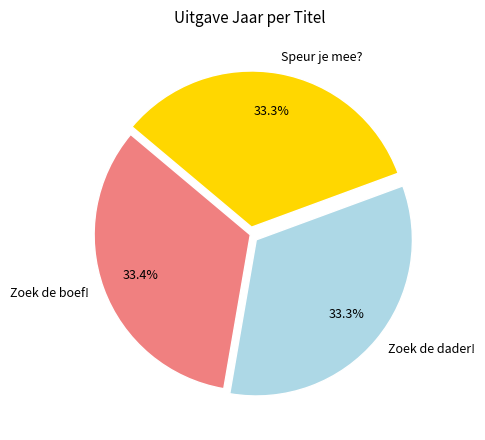

True or false: Zoek de dader! accounts for 24% of the total.

False